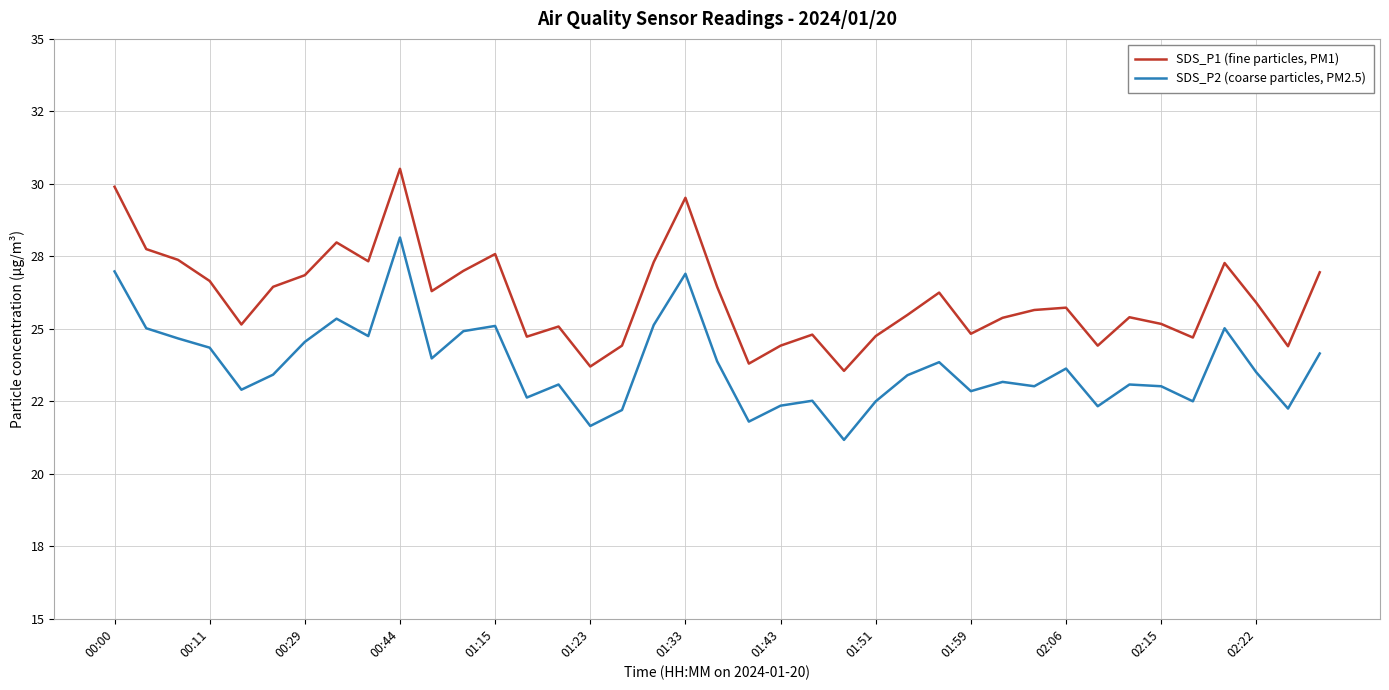

Where does the SDS_P2 (coarse particles, PM2.5) series first go above 23?

00:00